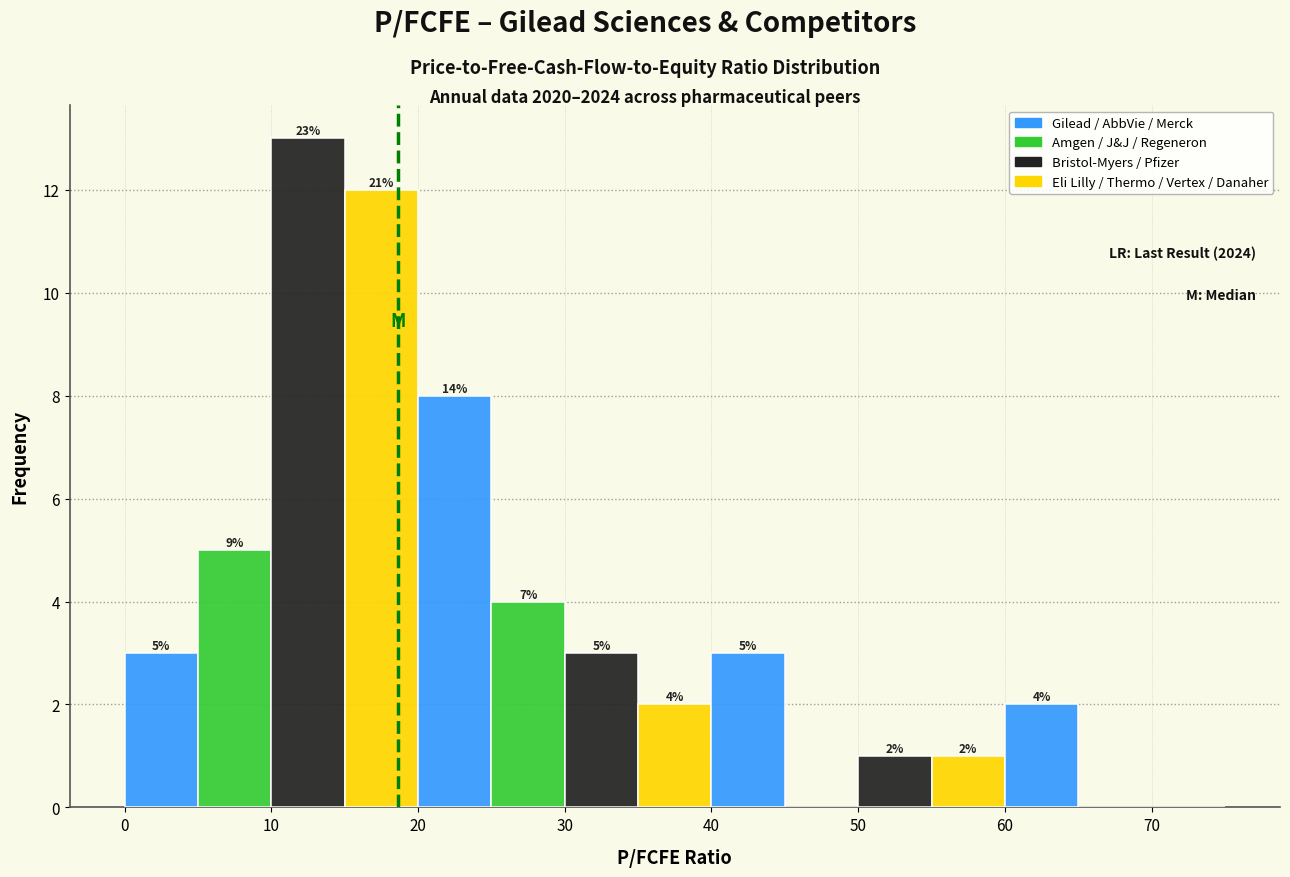

Which range on the x-axis has the tallest bar?

10 to 15